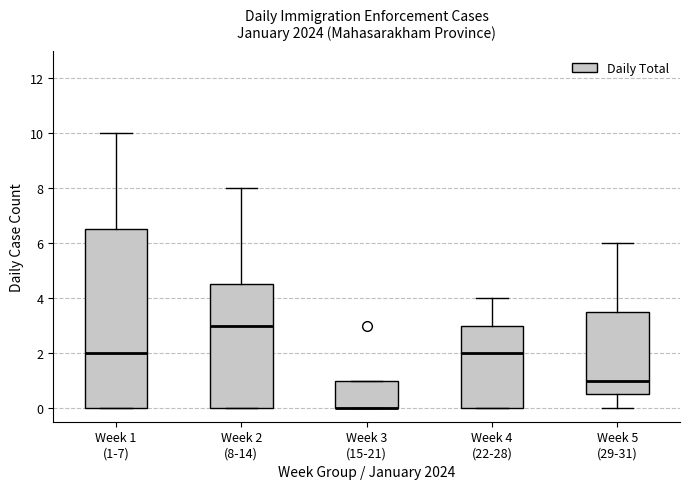

Reading left to right, transcribe this box plot: for each box, give where its median line is, the range the box spans, and where its two whiskers end, as read against the y-axis. The values are not printed on the chart, so give them approximately, as read against the axis.

Week 1 (1-7): median 2.0, box 0.0 to 6.6, whiskers 0.0 to 10.0
Week 2 (8-14): median 3.0, box 0.0 to 4.6, whiskers 0.0 to 8.0
Week 3 (15-21): median 0.0 (drawn on the box's lower edge), box 0.0 to 1.0, whiskers 0.0 to 1.0
Week 4 (22-28): median 2.0, box 0.0 to 3.0, whiskers 0.0 to 4.0
Week 5 (29-31): median 1.0, box 0.6 to 3.6, whiskers 0.0 to 6.0